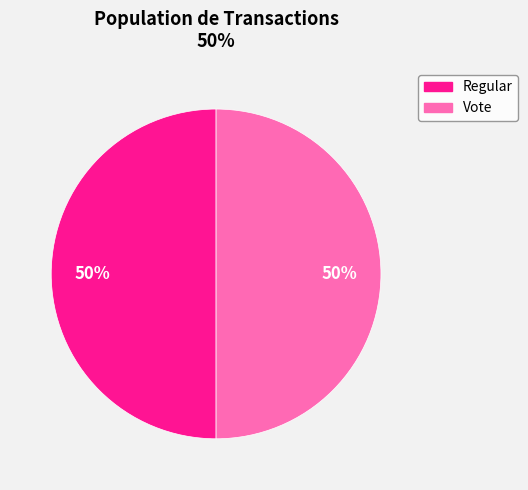

Is it true that Regular is 50% of the pie?

True